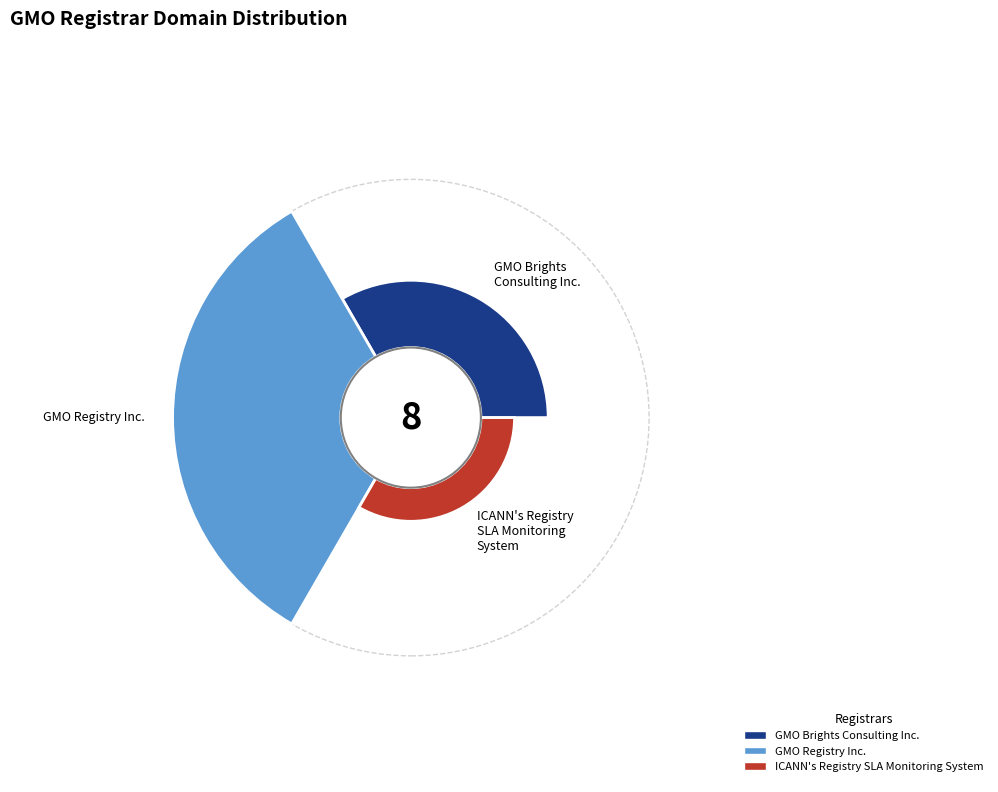

Rank the categories by value from lowest to highest.

ICANN's Registry SLA Monitoring System, GMO Brights Consulting Inc., GMO Registry Inc.